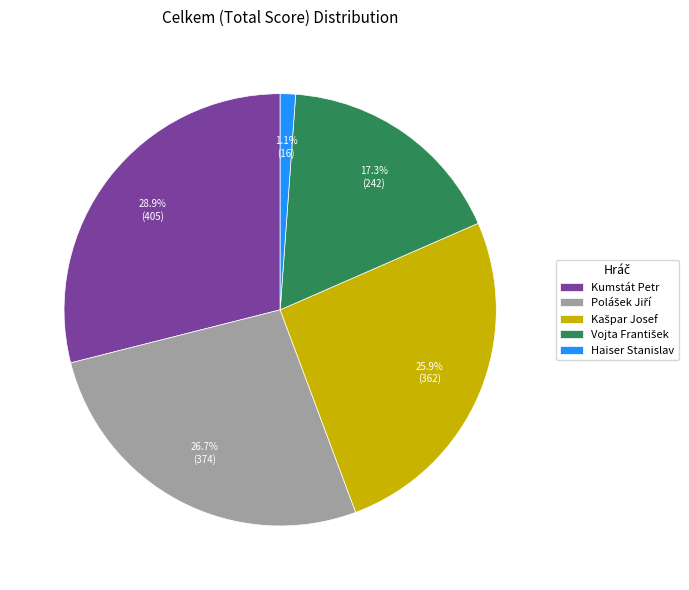

What portion of the pie excludes Haiser Stanislav?

98.9%